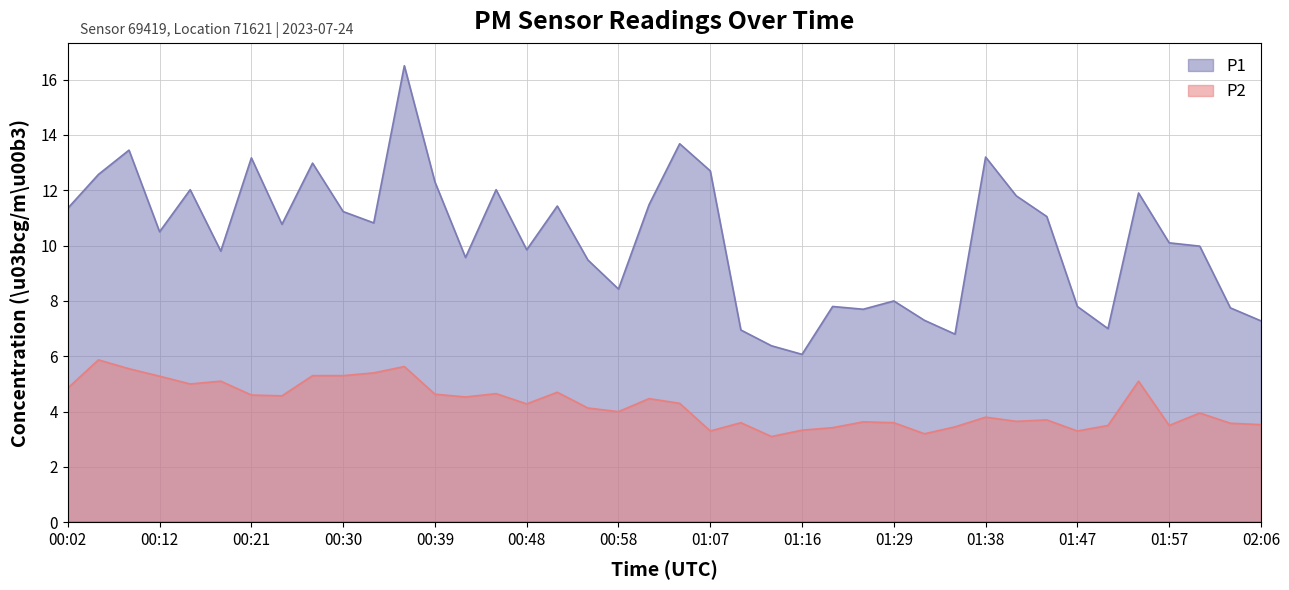

What are all the series names shown in the legend?

P1, P2